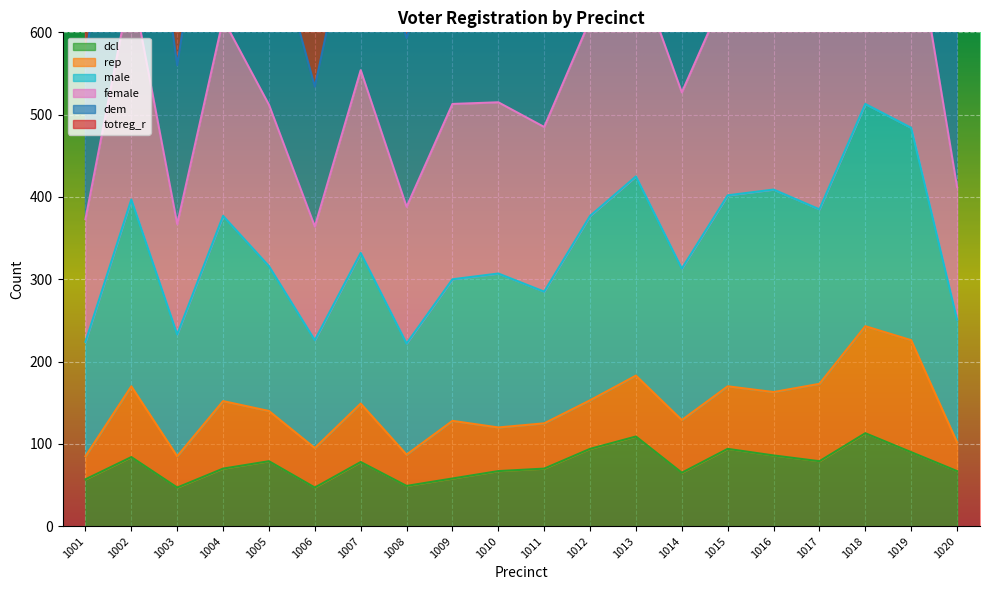

Which series has the largest total across all categories?

totreg_r